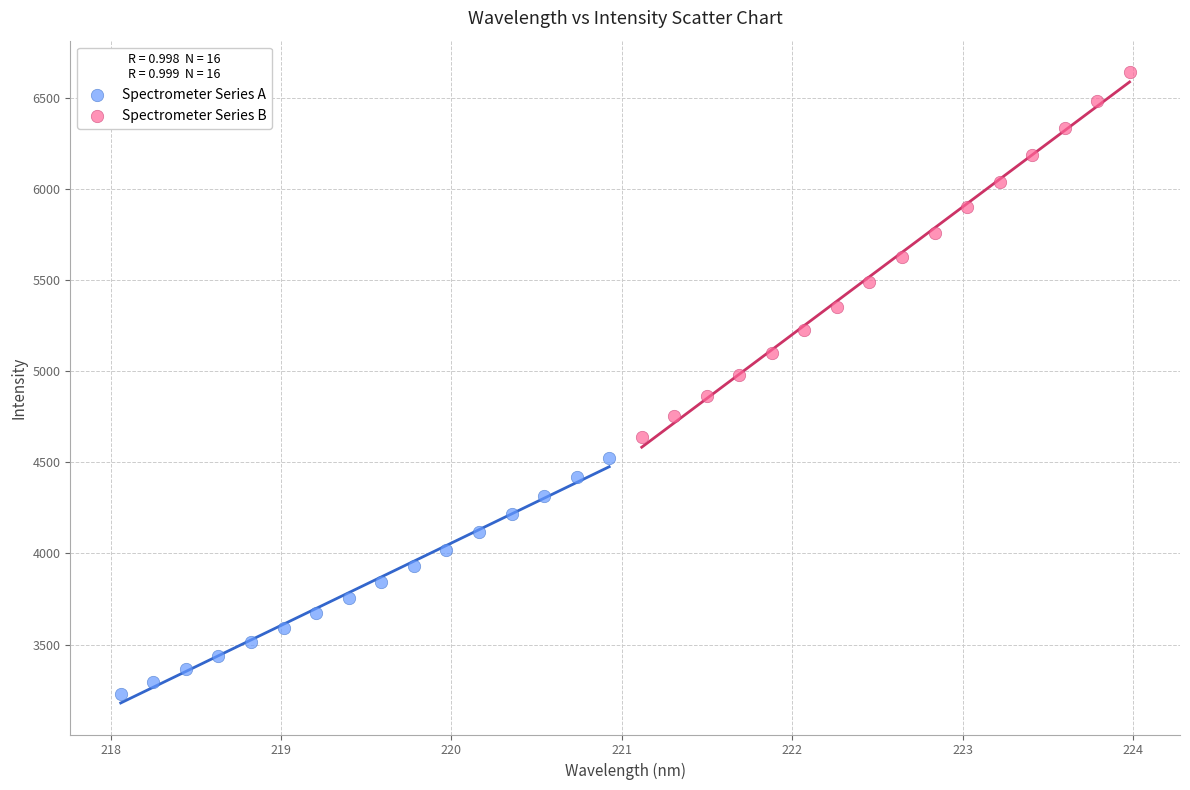

Which series contains the lowest Y value?

Spectrometer Series A